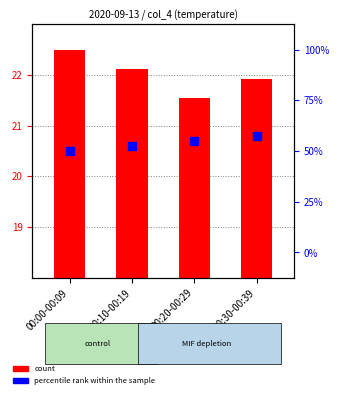

At which category is the sum across all series the highest?

00:00-00:09